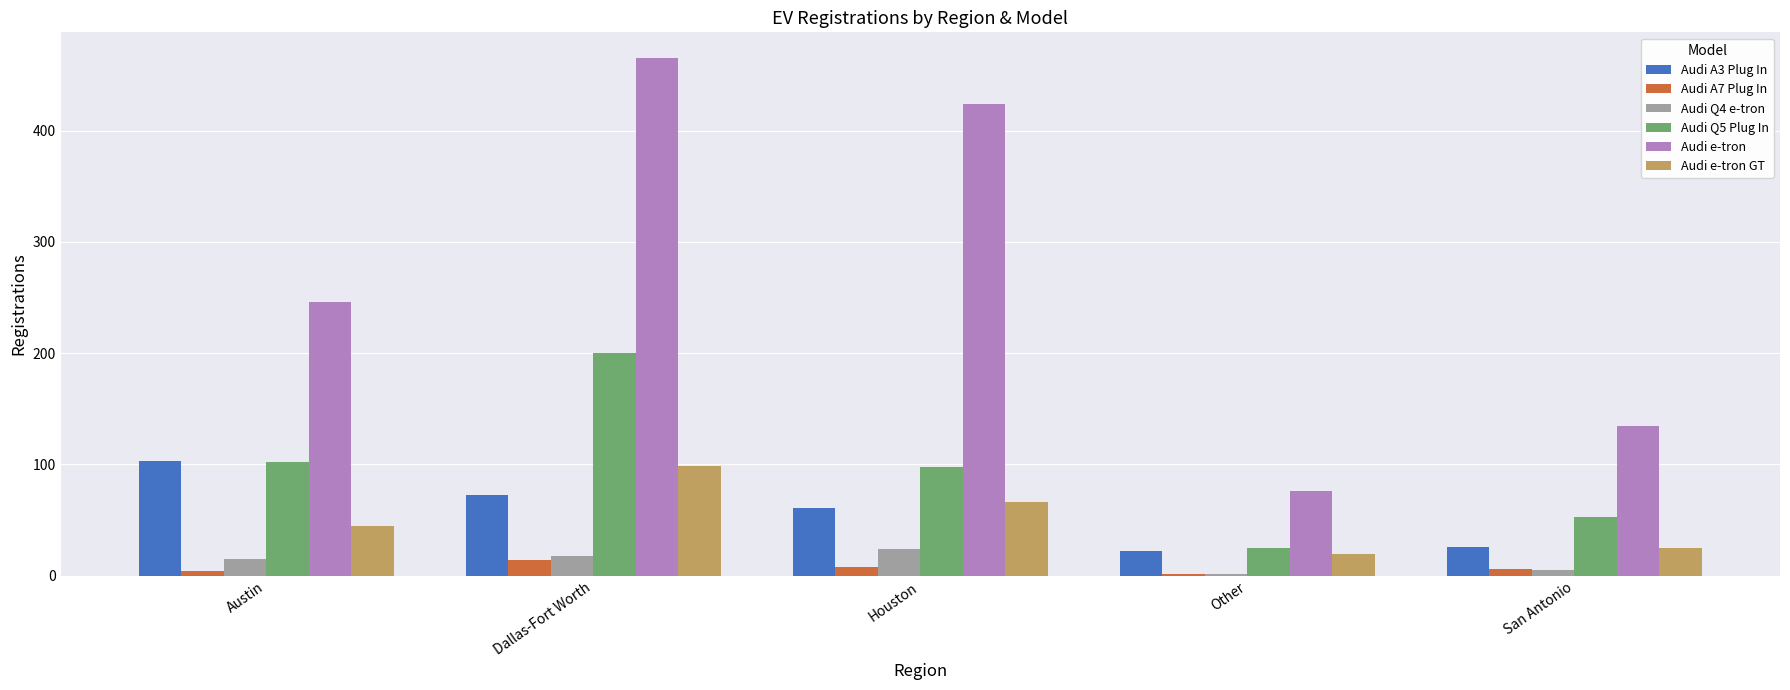

Count the number of categories in the chart.

5